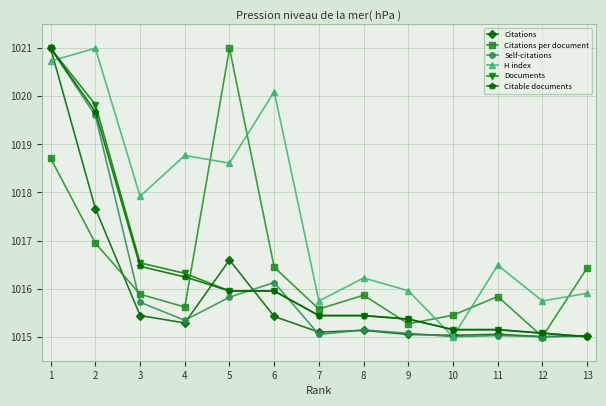

The value of Self-citations at 6 is 1399.0. True or false?

False